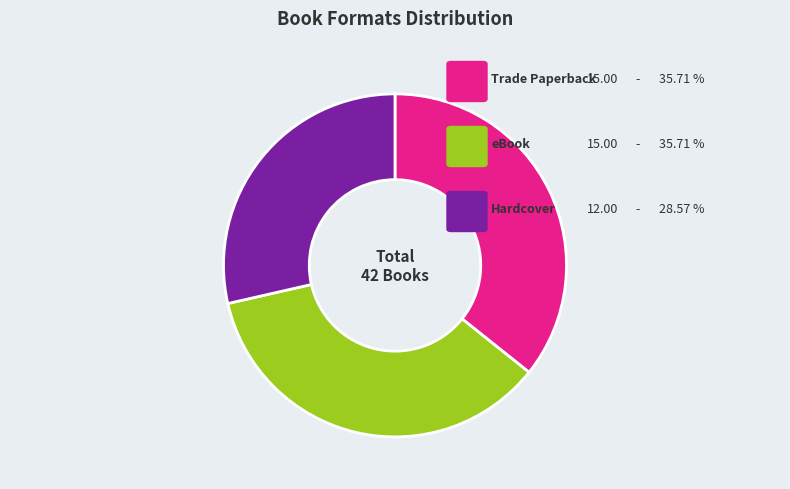

Is there any slice that represents more than half of the pie?

No